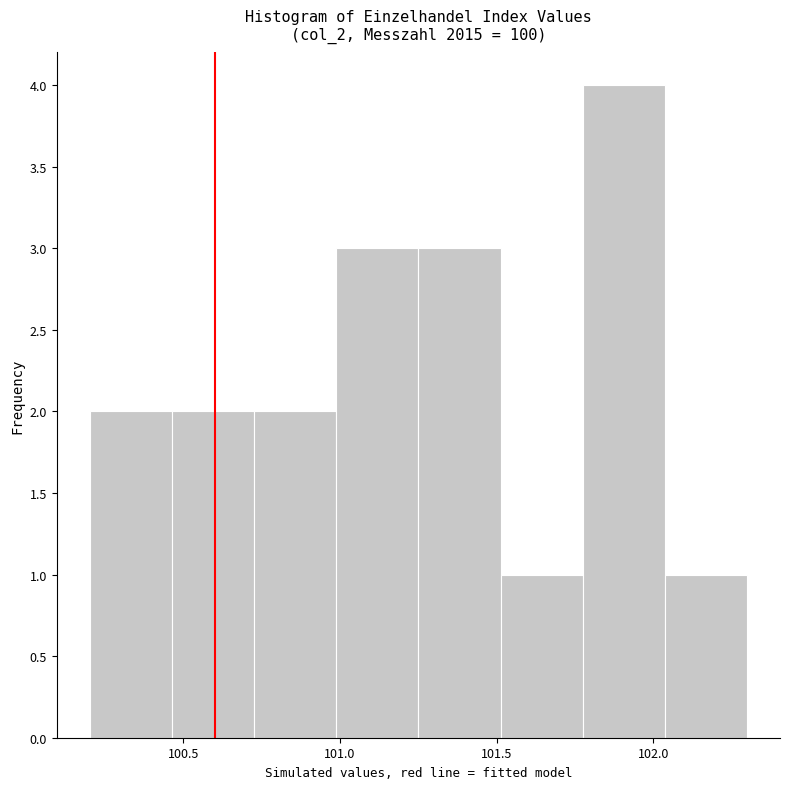

Reading left to right, list every bar in this chart as the range it spans on the x-axis followed by its height. Neither the bar edges nor the heights are printed on the chart, so give them approximately, as read against the axes.

100.20 to 100.45: 2
100.45 to 100.75: 2
100.75 to 101.00: 2
101.00 to 101.25: 3
101.25 to 101.50: 3
101.50 to 101.80: 1
101.80 to 102.05: 4
102.05 to 102.30: 1